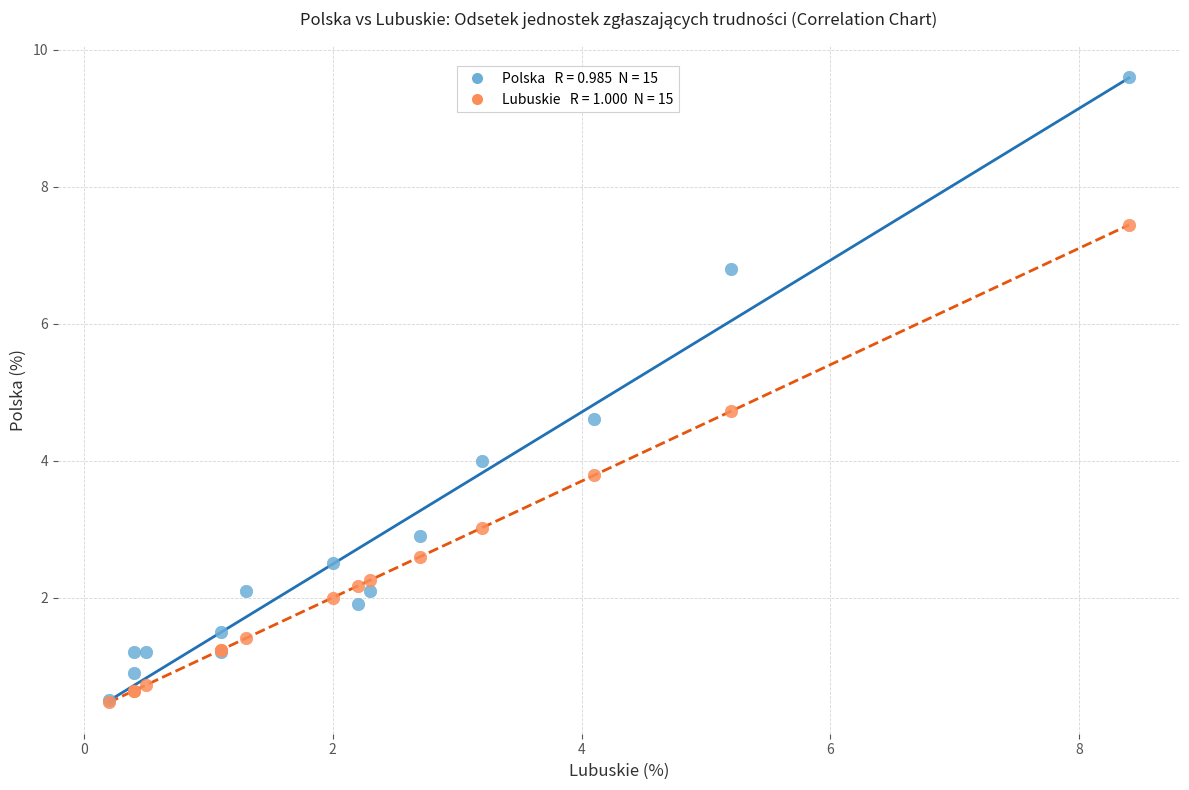

Across all series, what Y value is closest to 5?

4.7